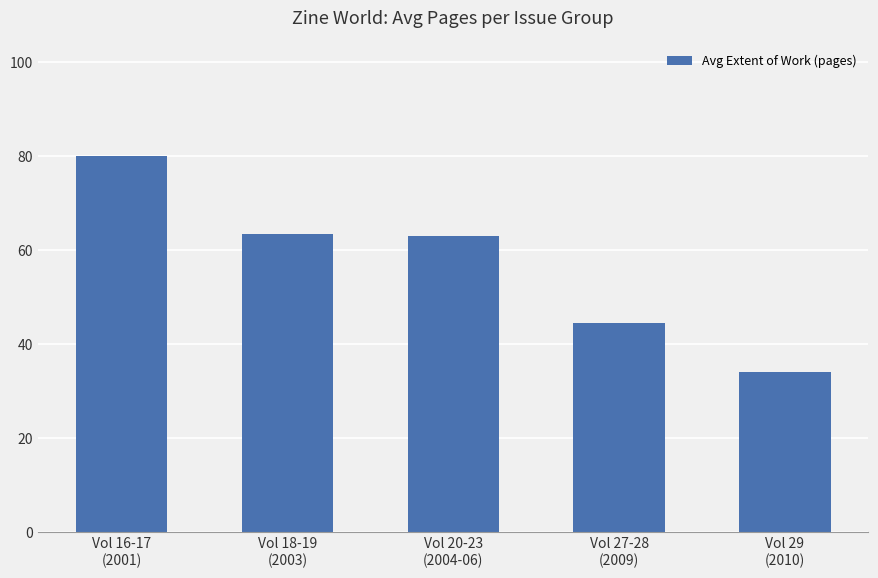

Read the value at Vol 18-19
(2003).

63.5